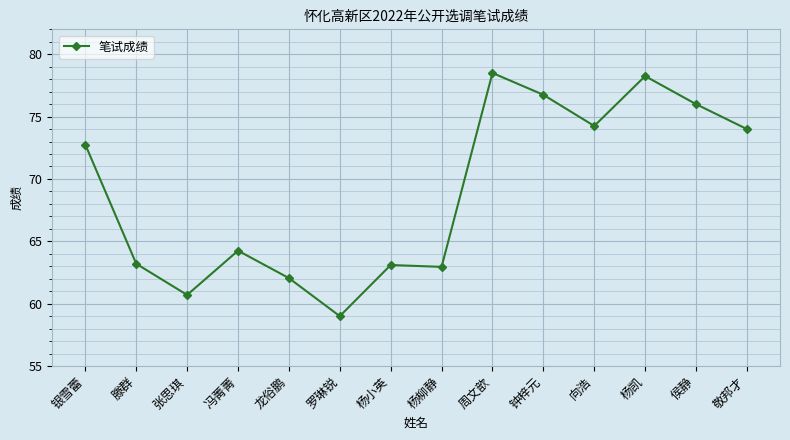

What is the difference between the maximum and minimum values?

19.5